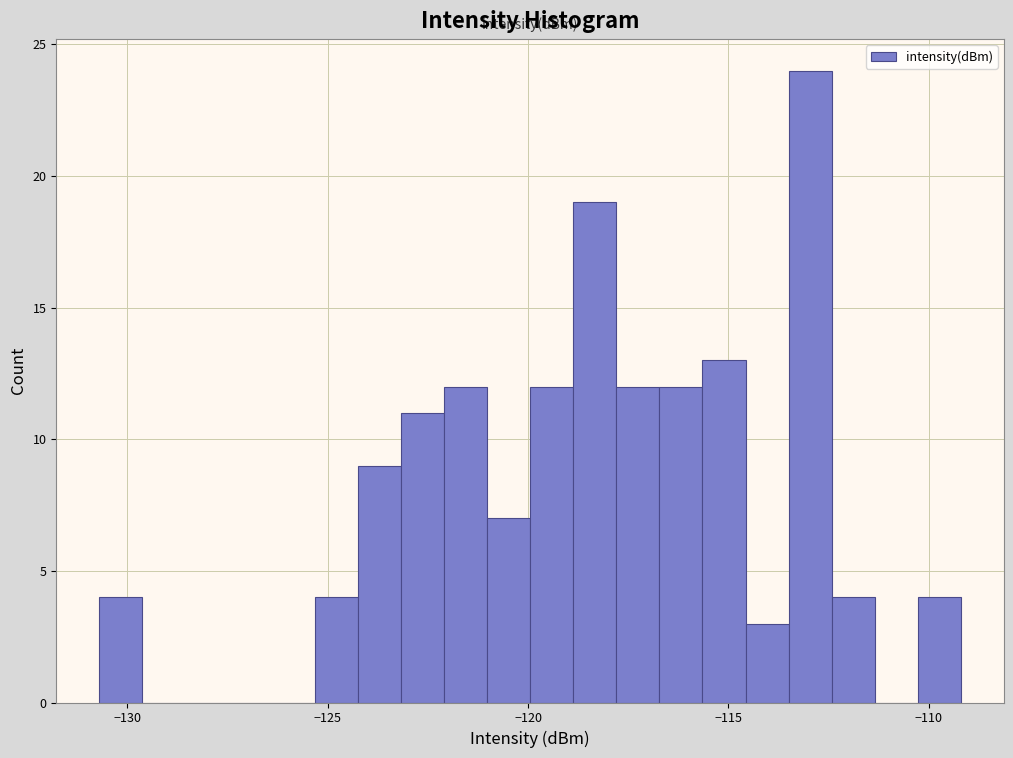

Read against the x-axis, roughly where is the centre of the tallest bar?

-113.0